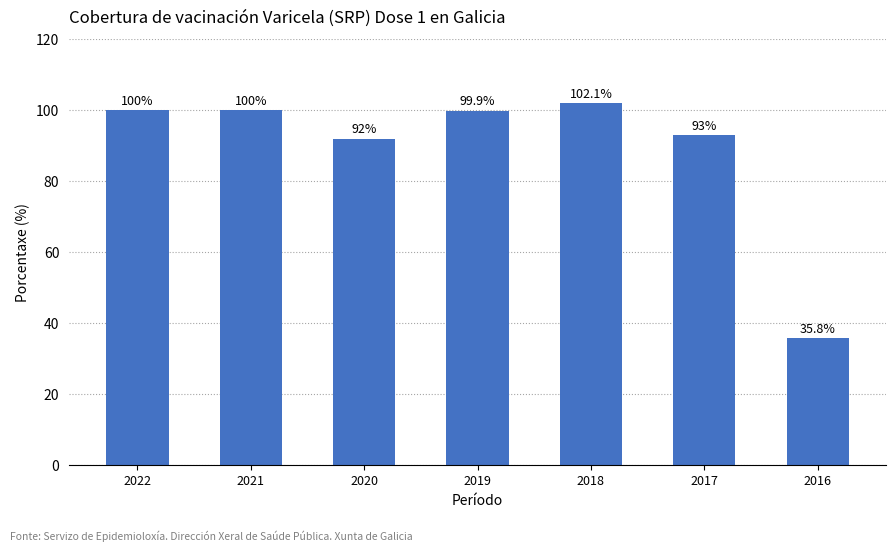

What is the value of the 2nd bar from the left?

100.0